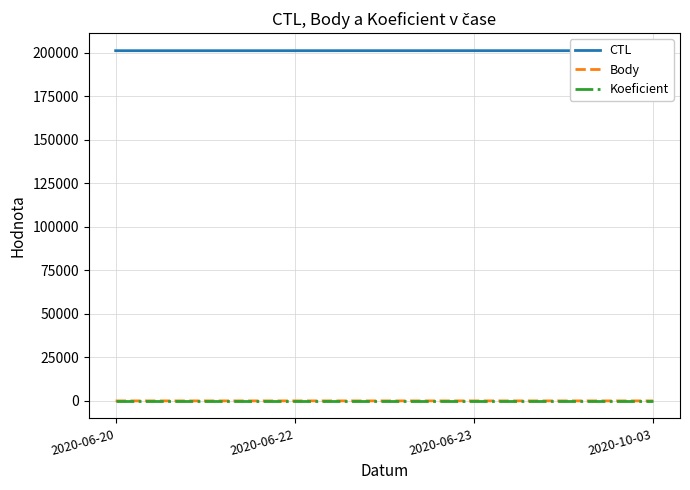

How many values in the Body series are below 4?

2